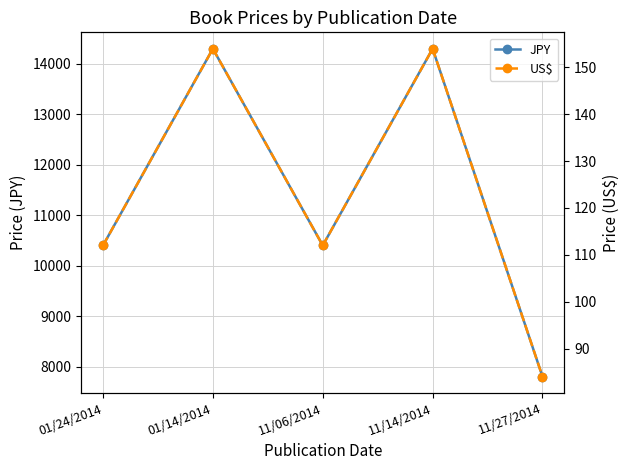

Between 11/14/2014 and 11/27/2014, which series saw the biggest shift?

JPY